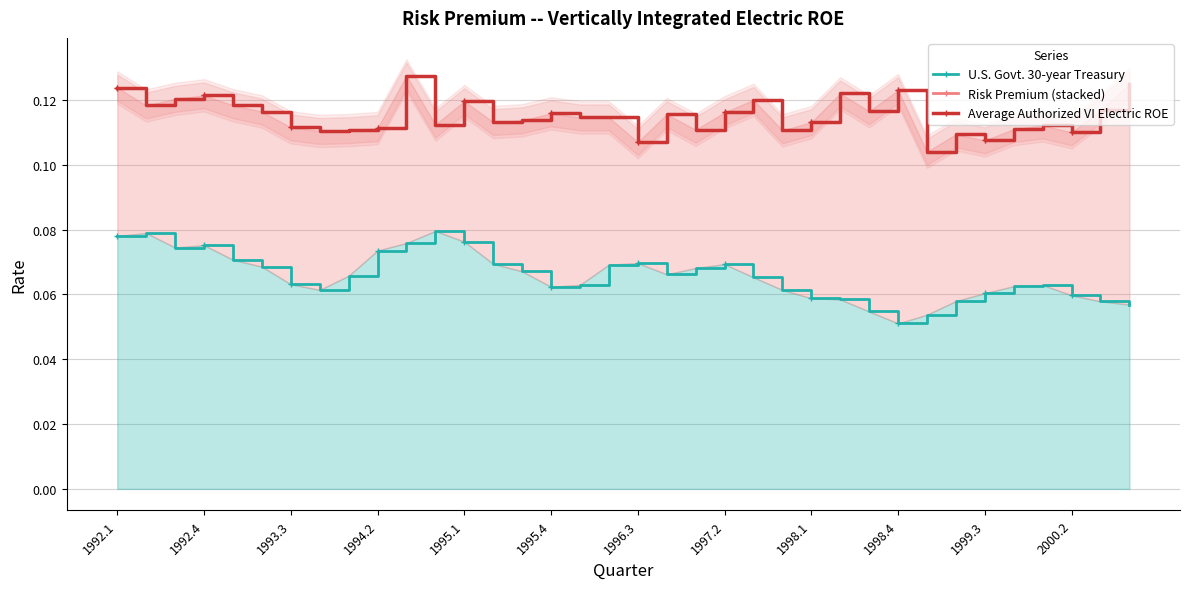

True or false: Average Authorized VI Electric ROE and Risk Premium (stacked) intersect in this chart.

True